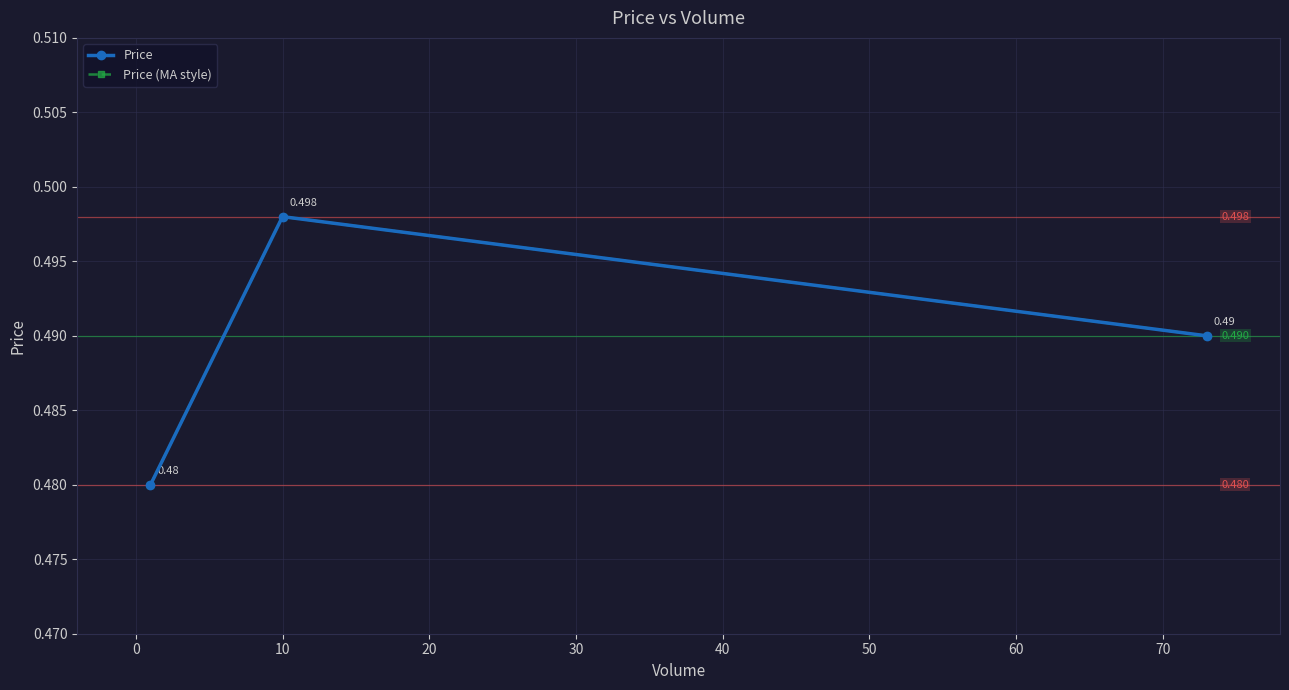

Is this an area chart (filled region under the line)?

No